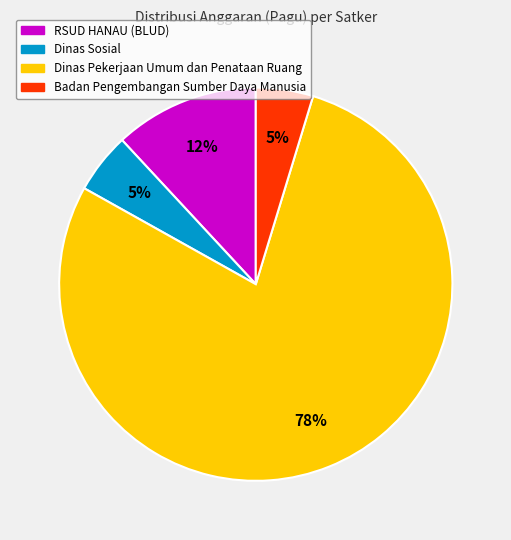

To the nearest percent, what is the average slice percentage?

25%